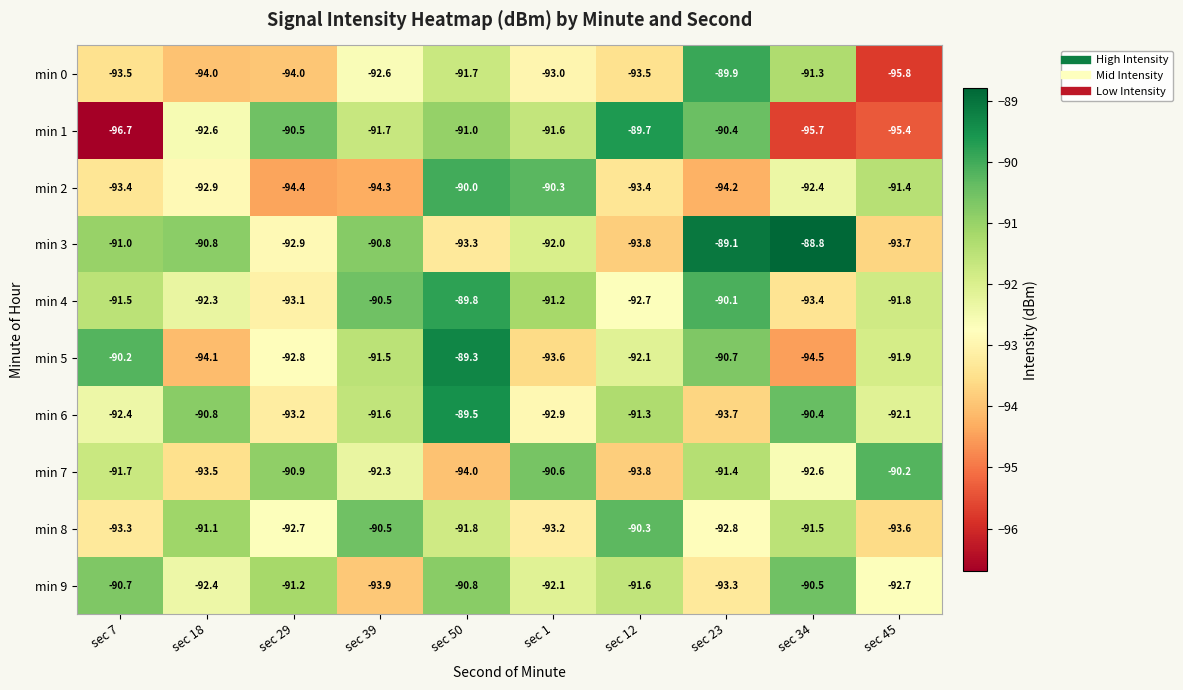

The value of min 6 at sec 18 is -90.8. True or false?

True